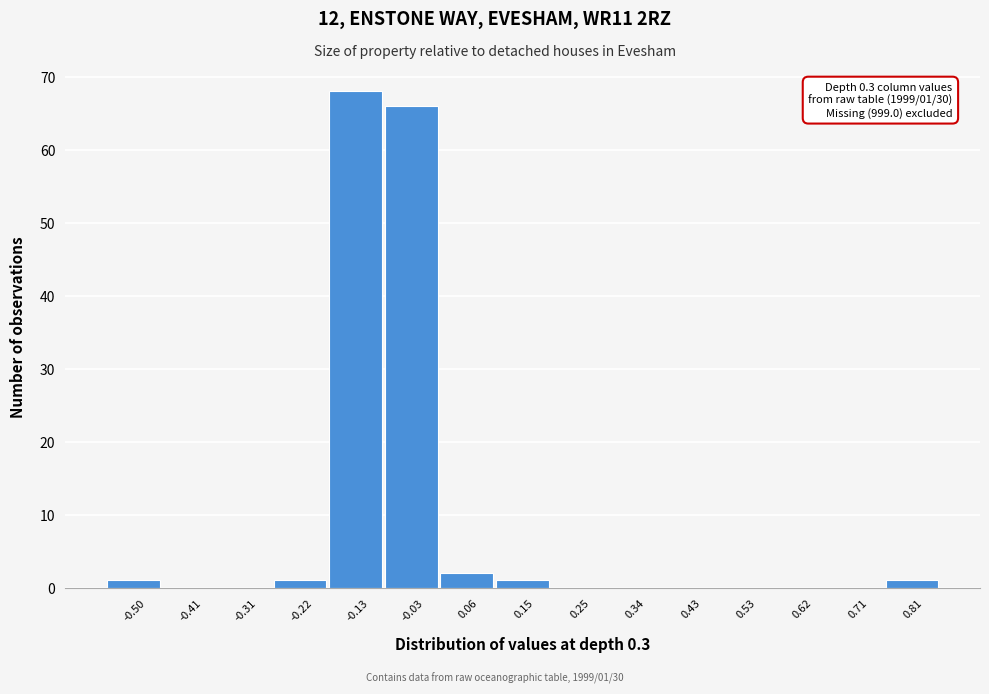

Reading right to left, transcribe all the data shown in this chart.

0.81=1	0.71=0	0.62=0	0.53=0	0.43=0	0.34=0	0.25=0	0.15=1	0.06=2	-0.03=66	-0.13=68	-0.22=1	-0.31=0	-0.41=0	-0.50=1